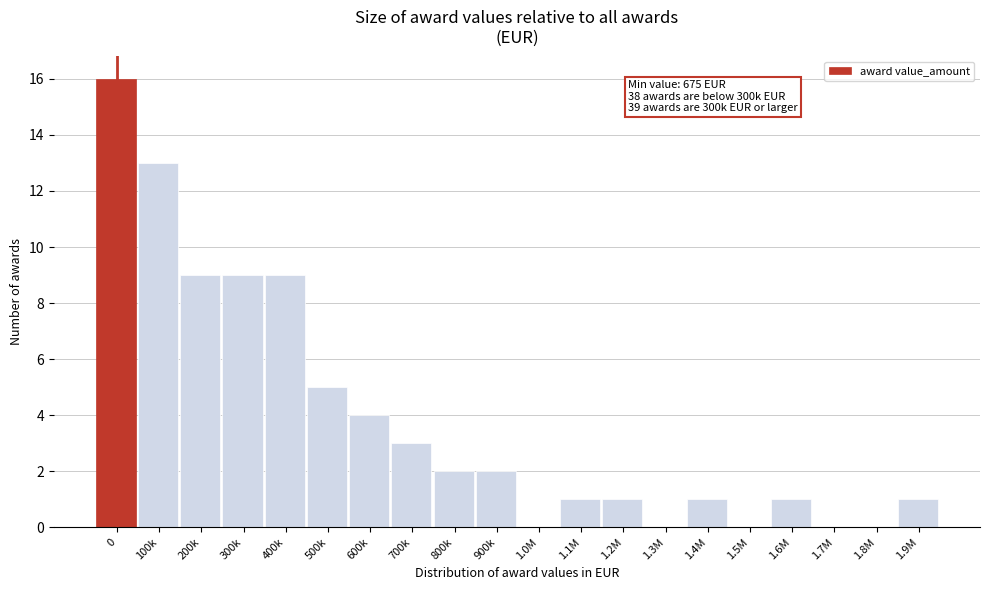

Reading left to right, what are all the values shown in this chart?

0=16	100k=13	200k=9	300k=9	400k=9	500k=5	600k=4	700k=3	800k=2	900k=2	1.0M=0	1.1M=1	1.2M=1	1.3M=0	1.4M=1	1.5M=0	1.6M=1	1.7M=0	1.8M=0	1.9M=1